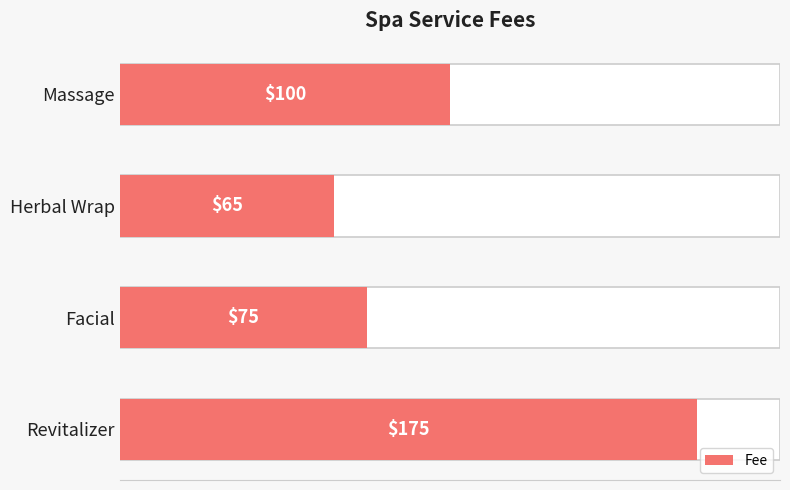

What is the maximum value shown in the chart?

175